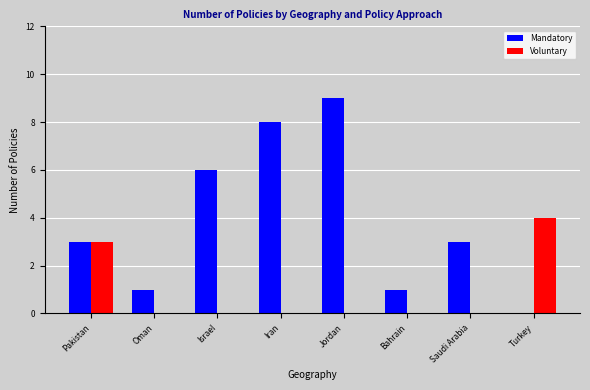

How many groups of bars are there?

8